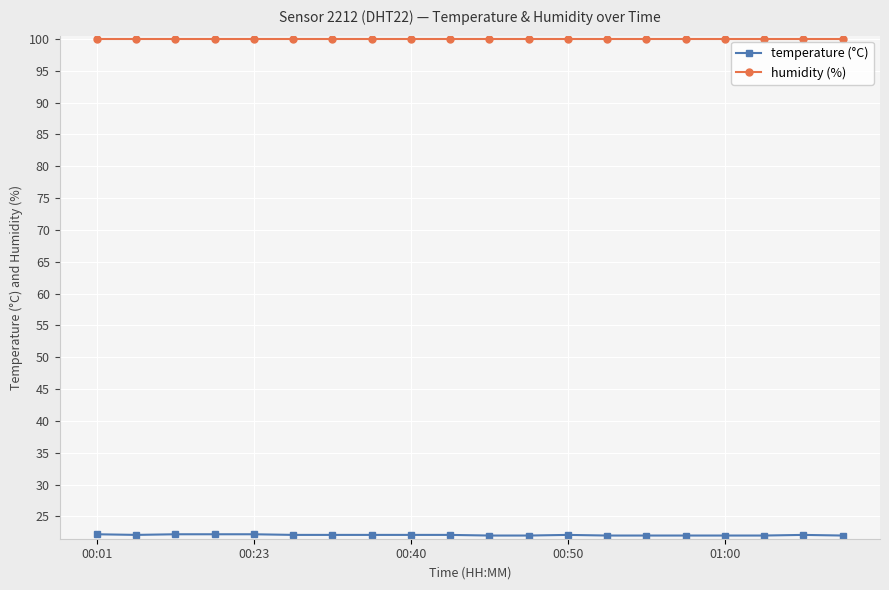

What is the maximum value shown in the chart?

99.9